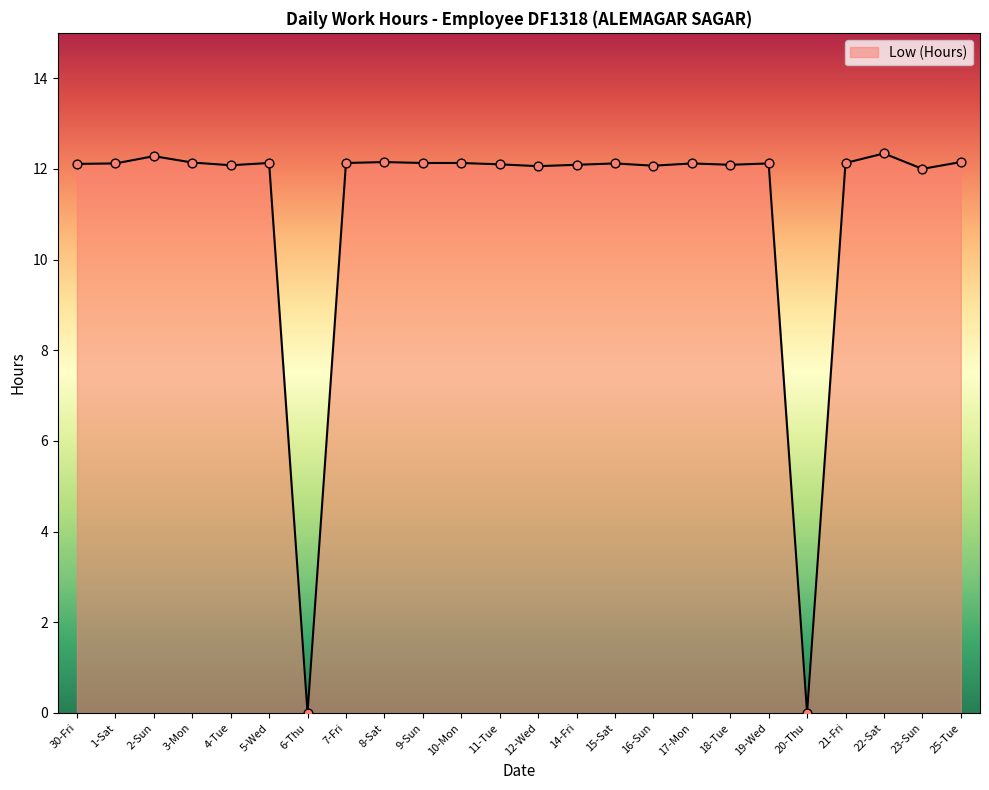

What is the change in value from 2-Sun to 17-Mon?

-0.2